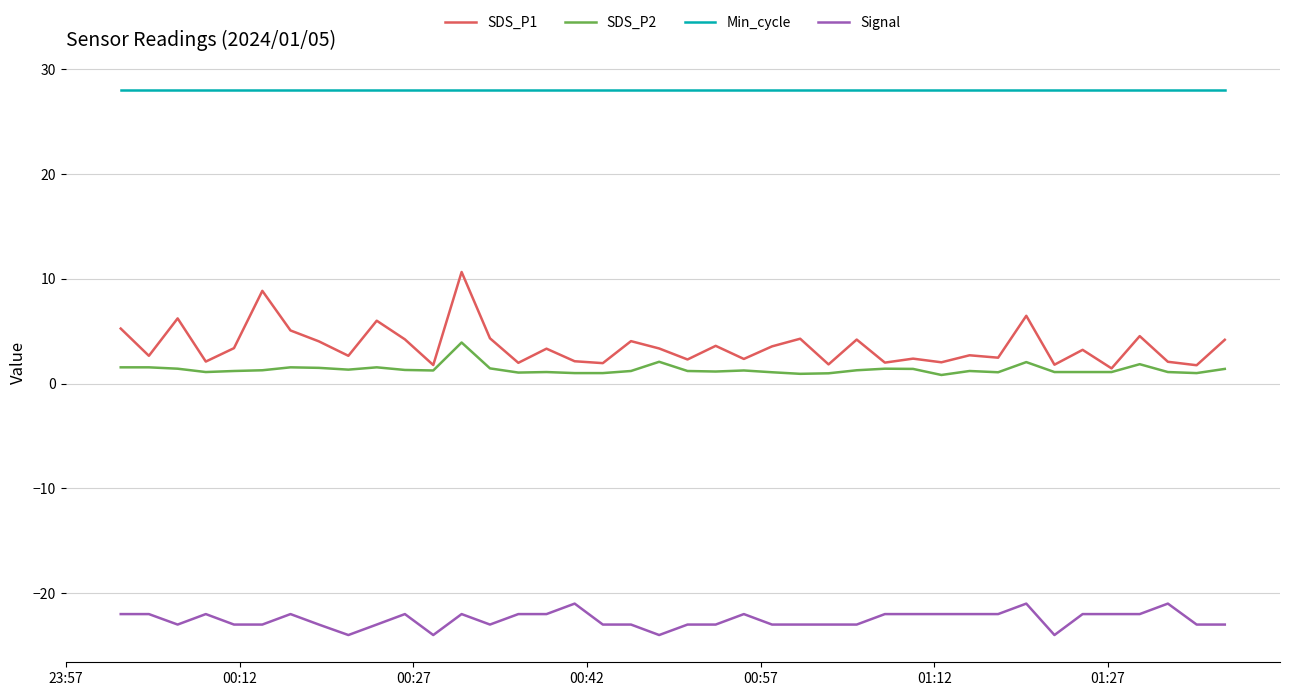

True or false: Signal and SDS_P2 intersect in this chart.

False